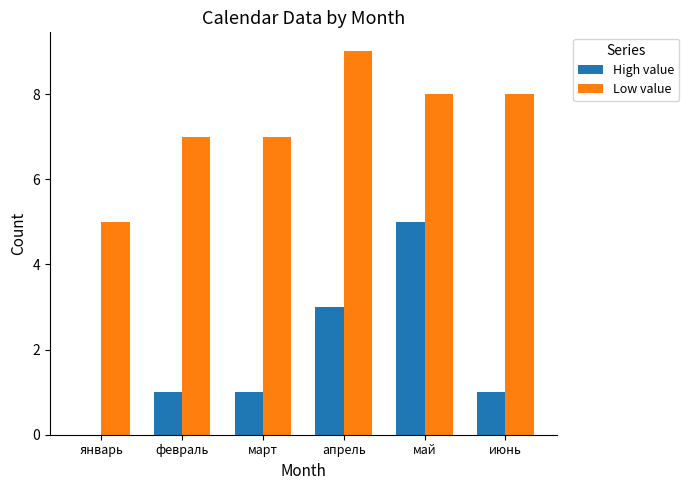

Read the Low value value at январь.

5